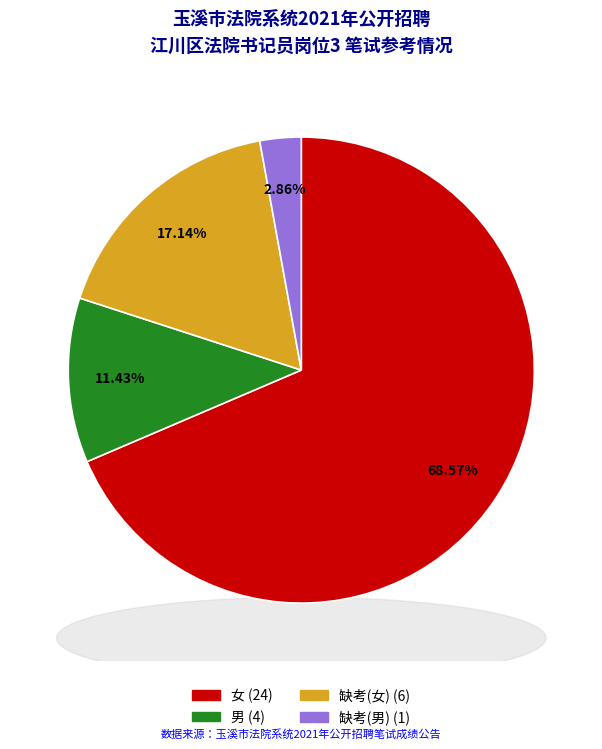

What is the change in value from 缺考(女) to 缺考(男)?

-5